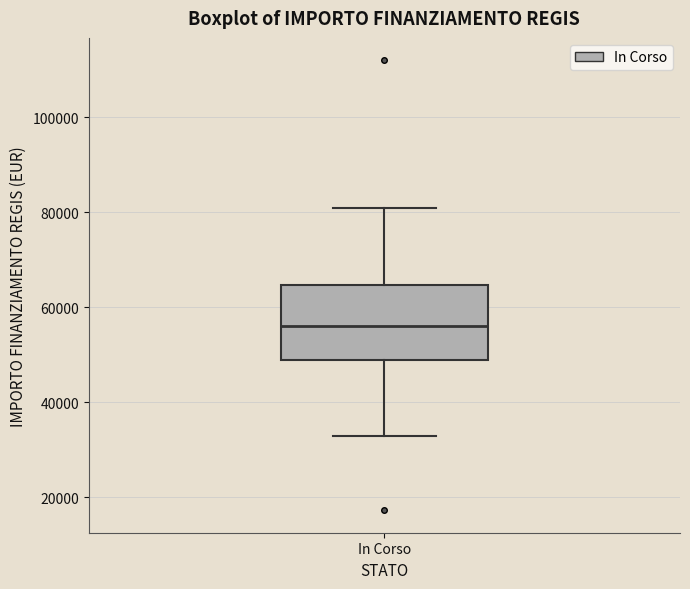

Where is the upper edge of the box for In Corso on the y-axis? The values are not printed on the chart, so give them approximately, as read against the axis.

64000